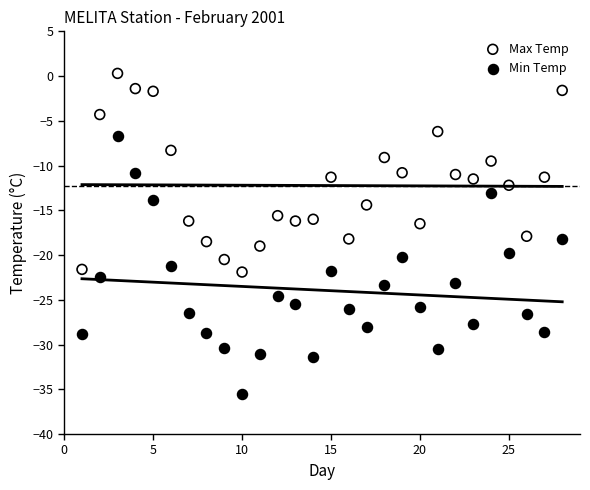

Which series contains the highest Y value?

Max Temp